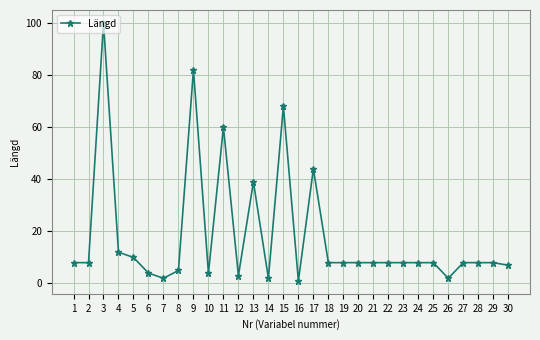

What is the difference between the maximum and second lowest values?

98